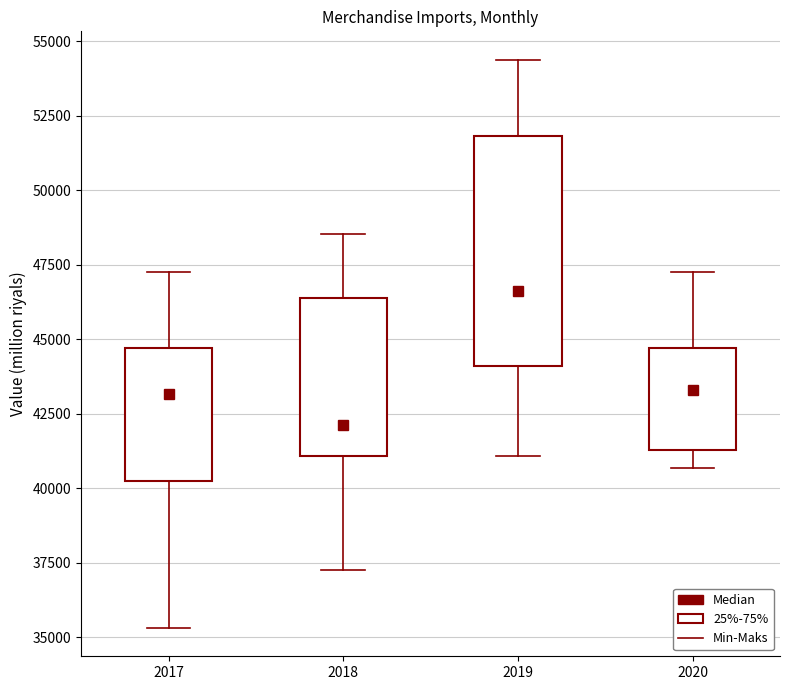

Comparing the boxes themselves (not the whiskers), which one is the tallest?

2019